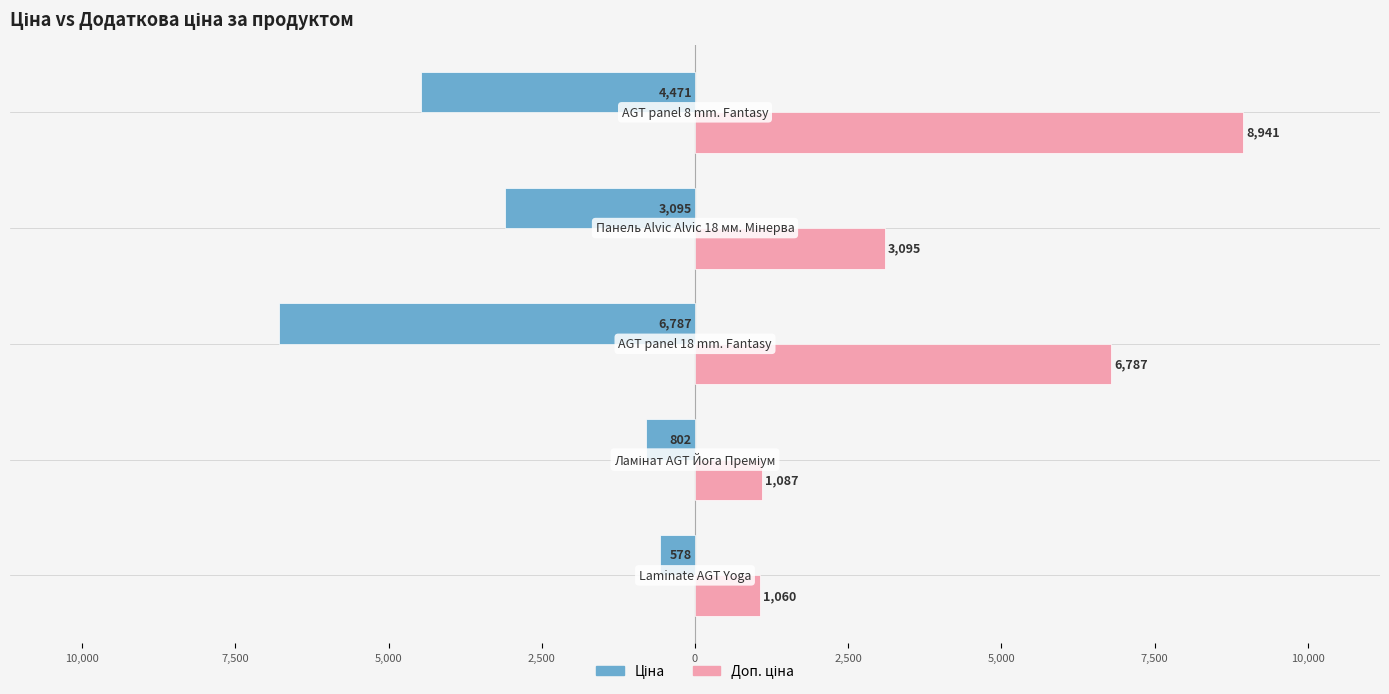

How many categories are shown in the chart?

5